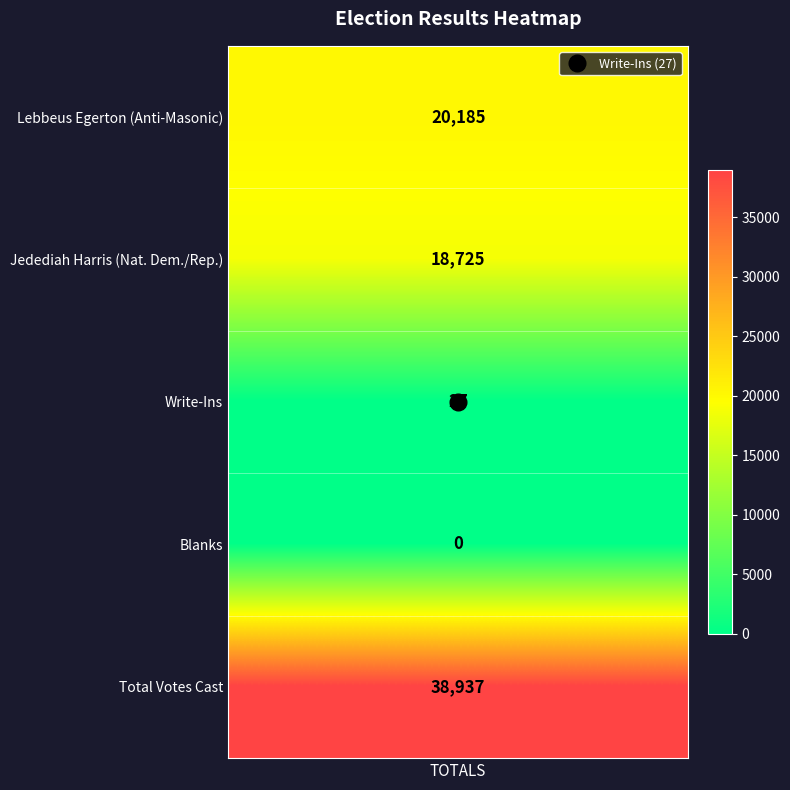

Rank the categories by value from lowest to highest.

3, 2, 1, 0, 4